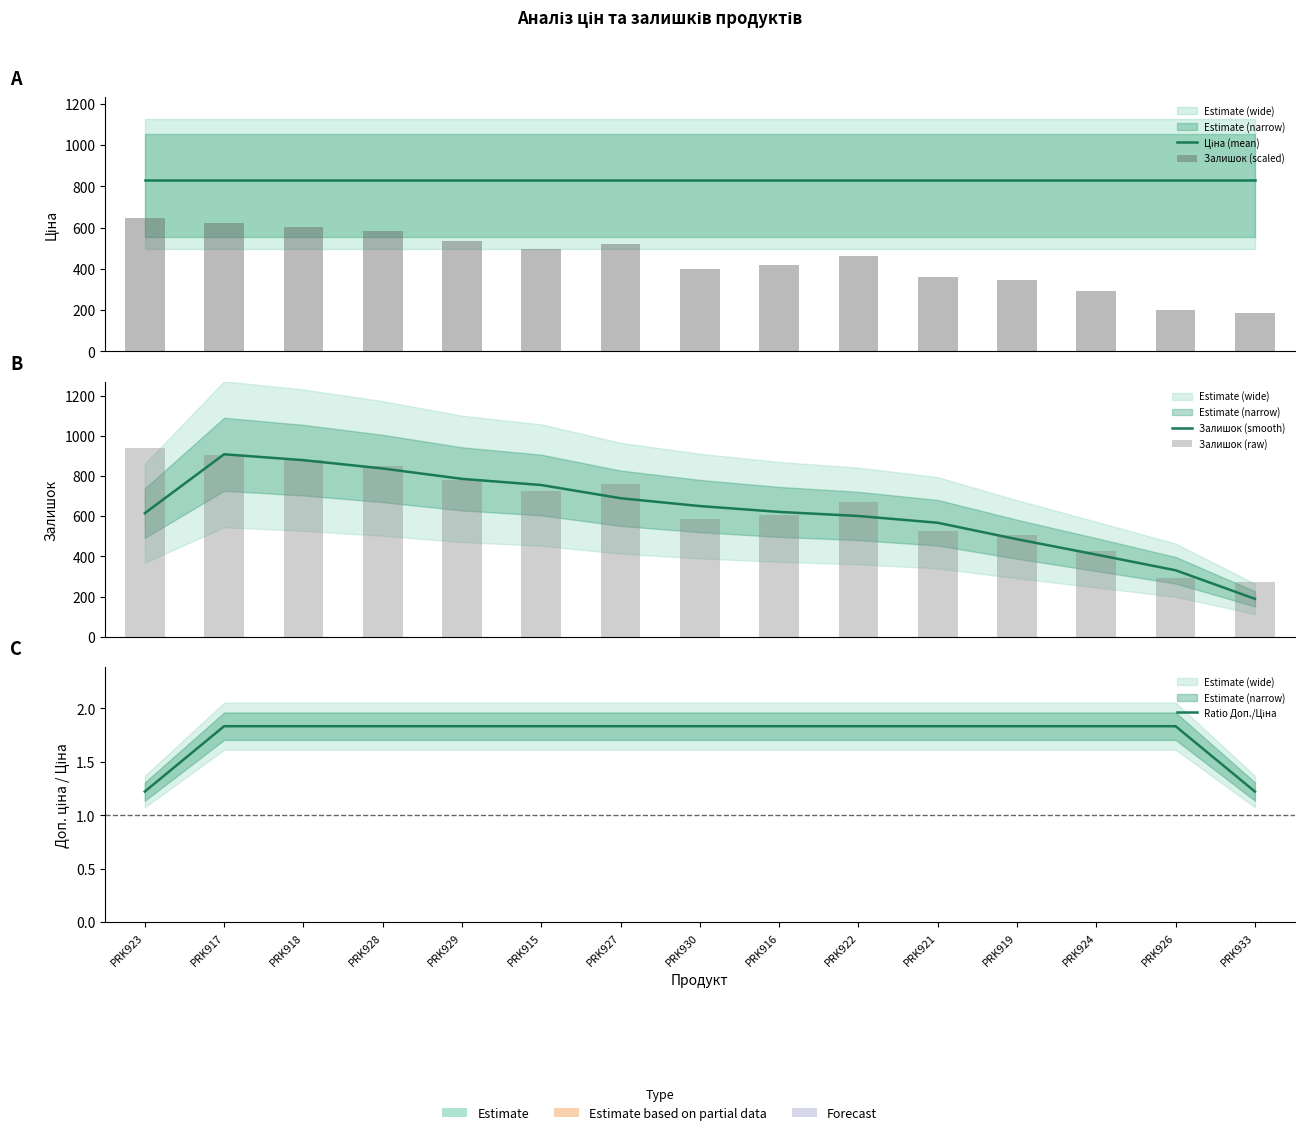

At which label does Ціна (mean) reach its minimum?

PRK923